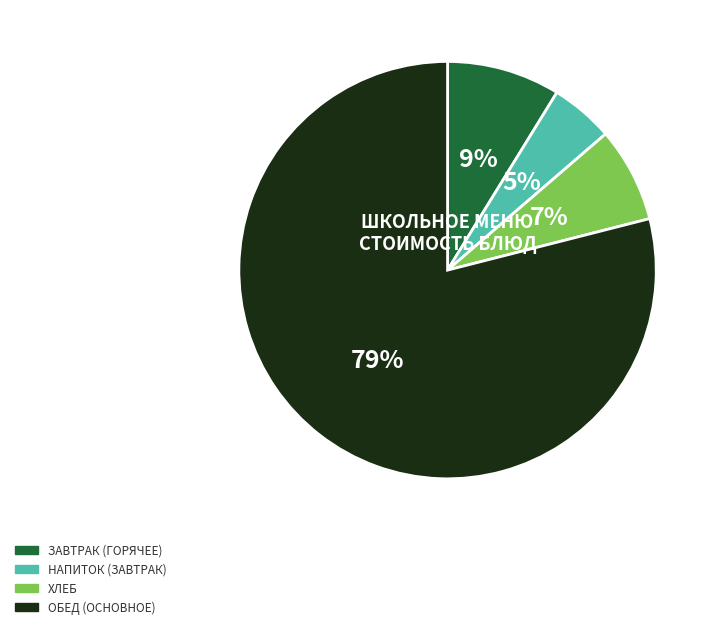

To the nearest percent, what is the average slice percentage?

25%